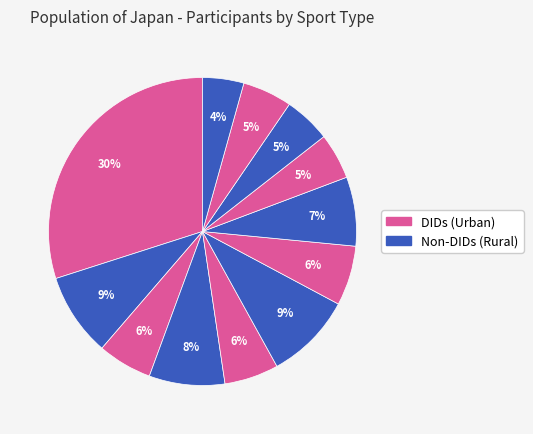

Count the number of slices in the pie.

12